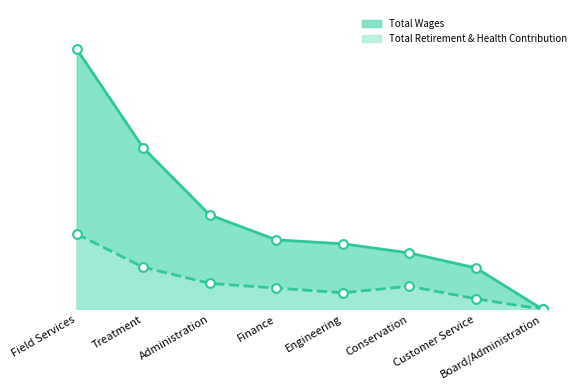

Which series reaches the minimum Y coordinate?

Total Wages